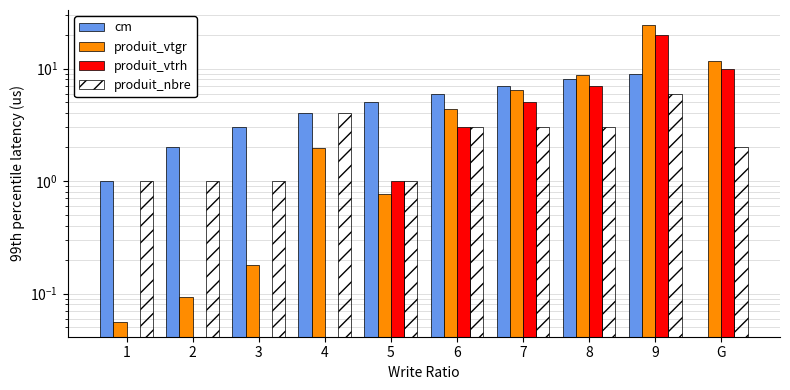

Between 3 and G, which series saw the biggest shift?

produit_vtgr